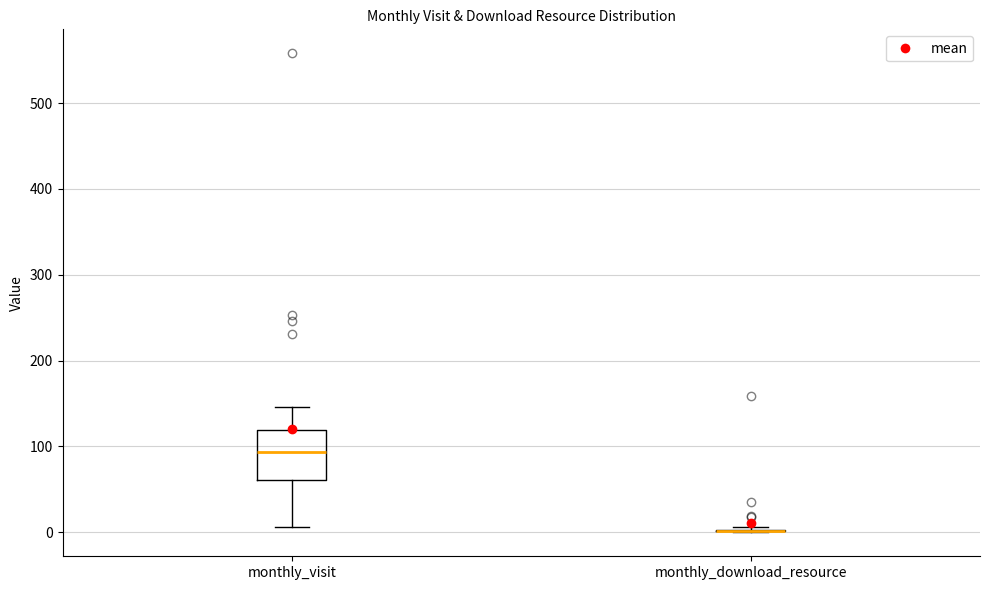

Where is the lower edge of the box for monthly_visit on the y-axis? The values are not printed on the chart, so give them approximately, as read against the axis.

60